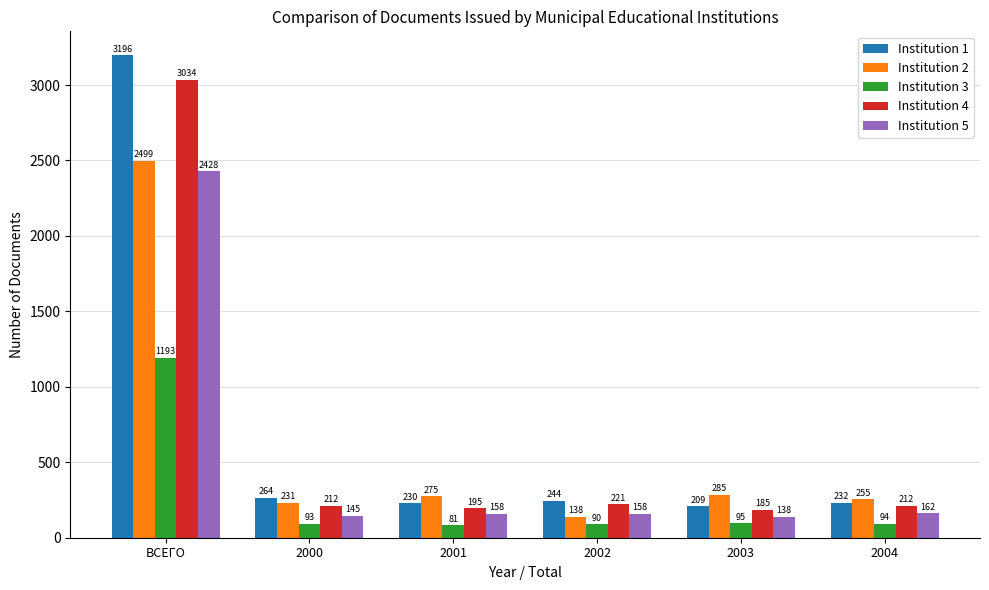

The value of Institution 2 at ВСЕГО is 772. True or false?

False